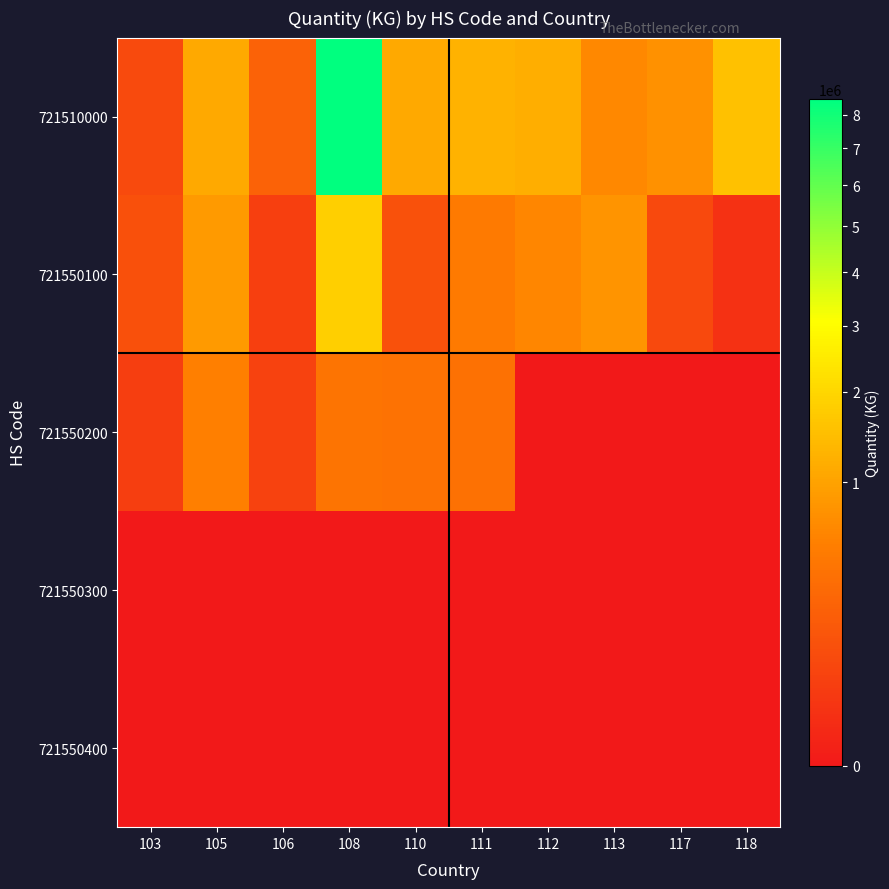

At which category is the sum across all series the highest?

108